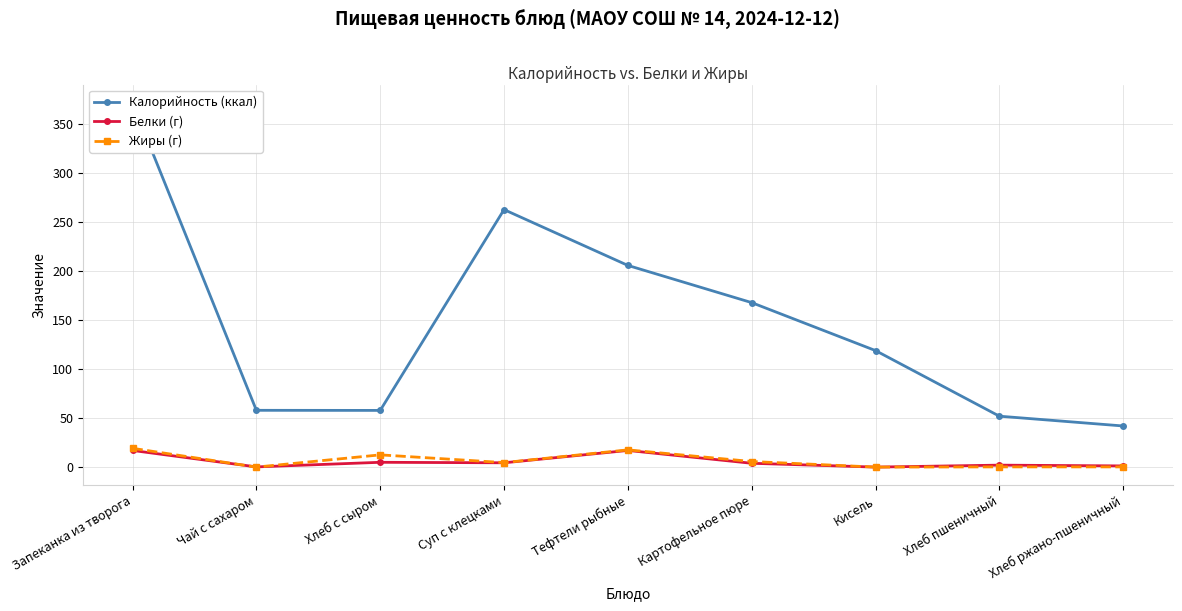

True or false: Калорийность (ккал) and Белки (г) intersect in this chart.

False